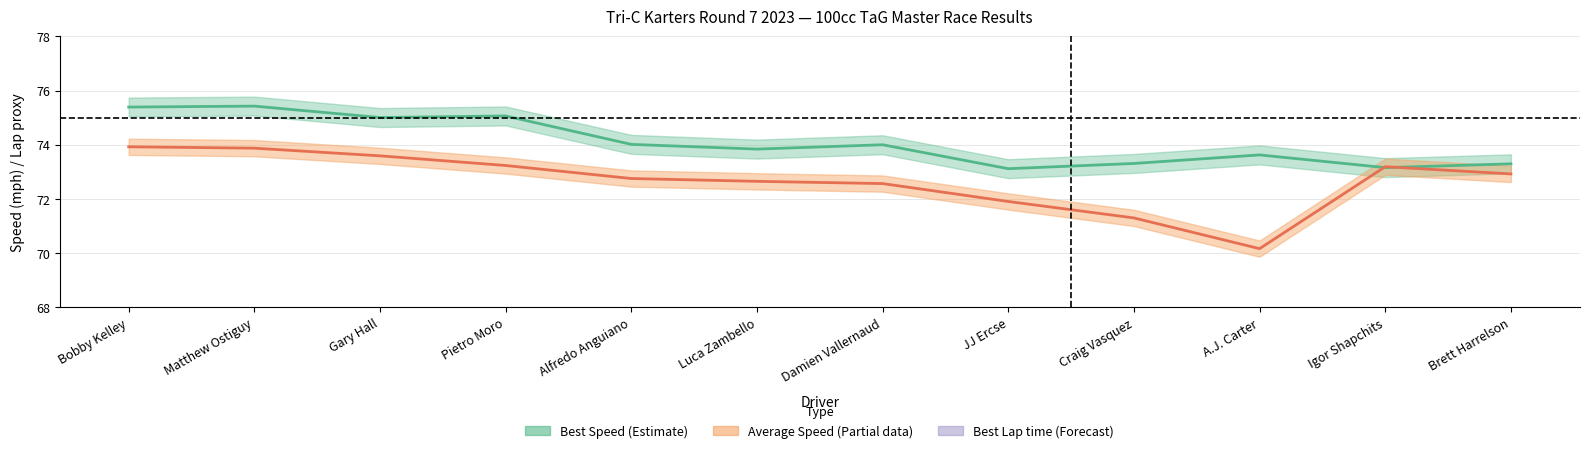

How many data points does each series have?

12